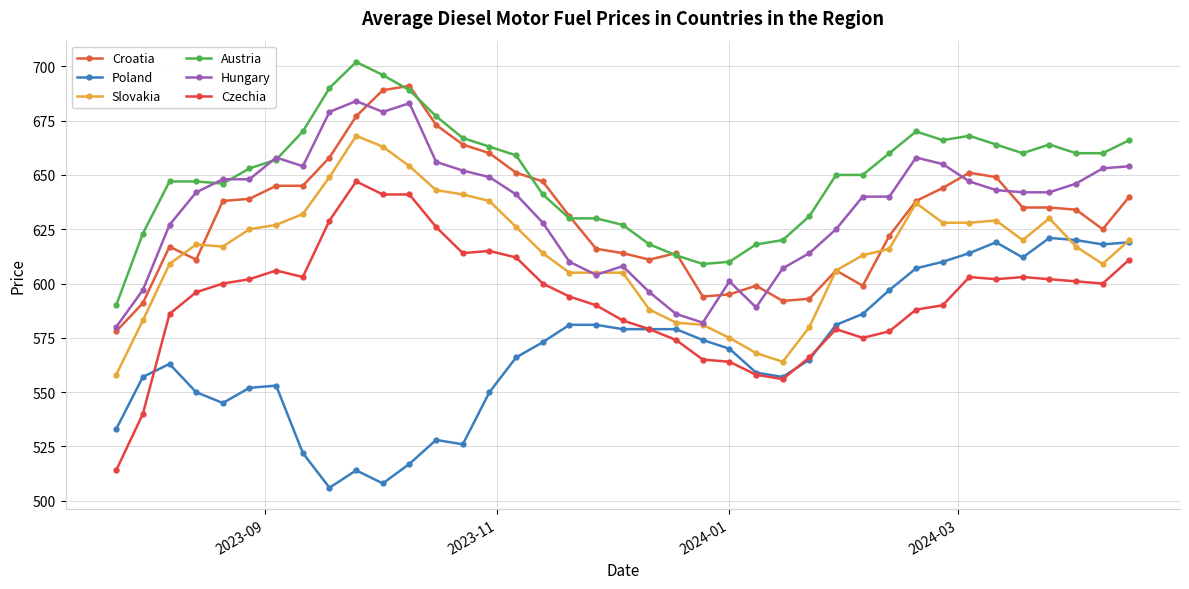

True or false: Poland and Croatia cross at least once.

False